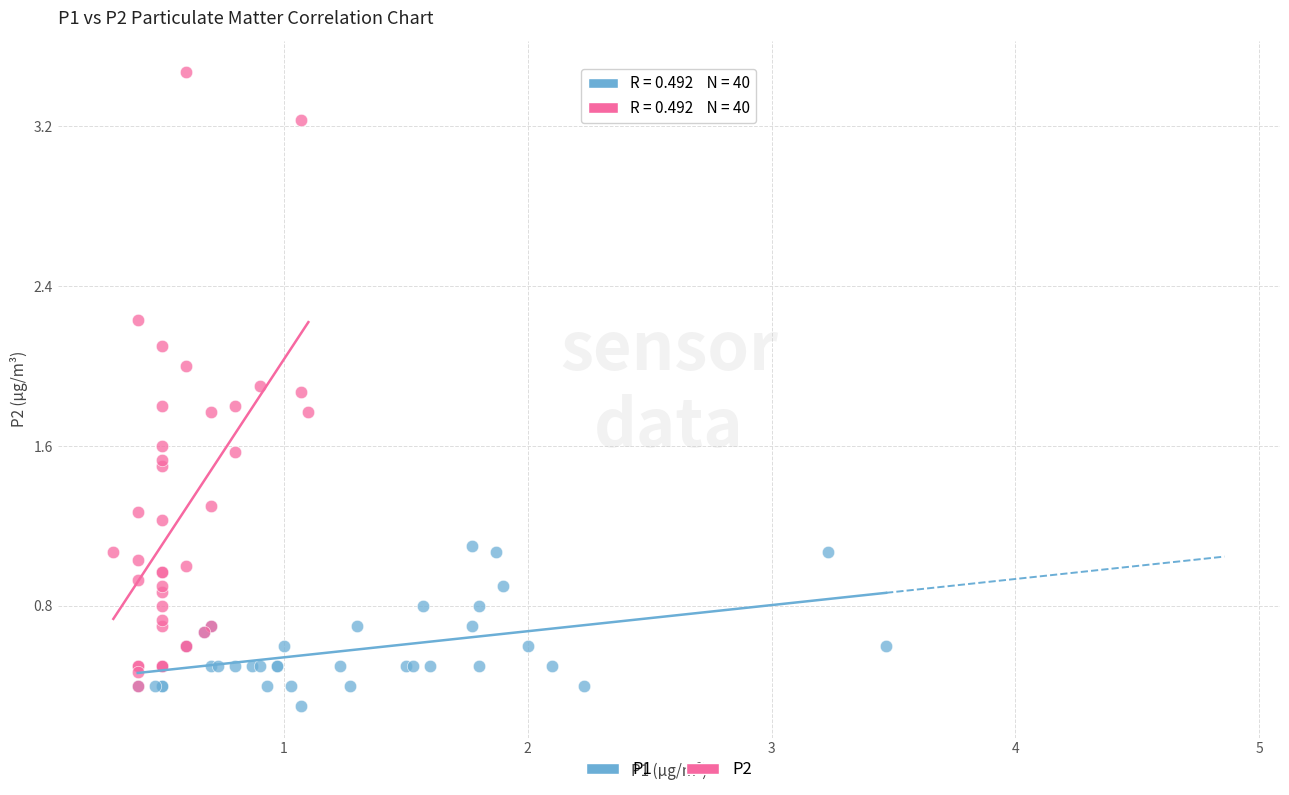

Which series contains the lowest Y value?

P1